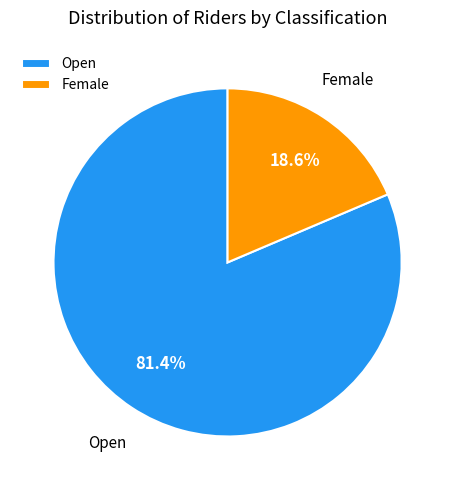

Count the number of slices in the pie.

2